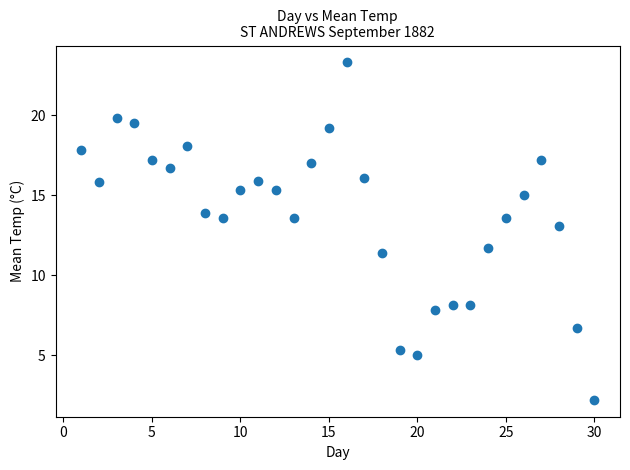

What is the range of Y values (max minus min)?

21.1